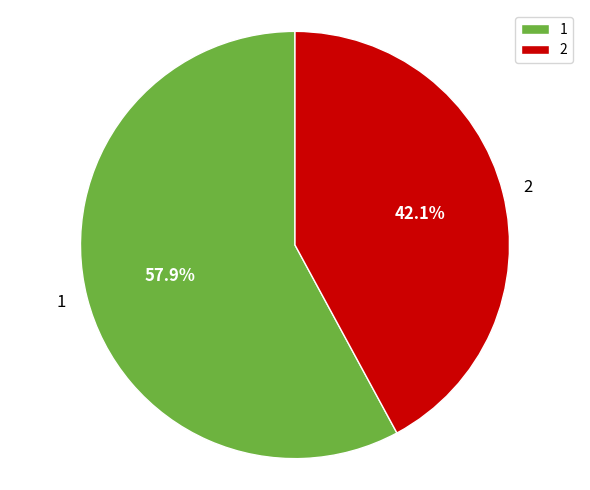

What is the smallest slice in the pie chart?

2